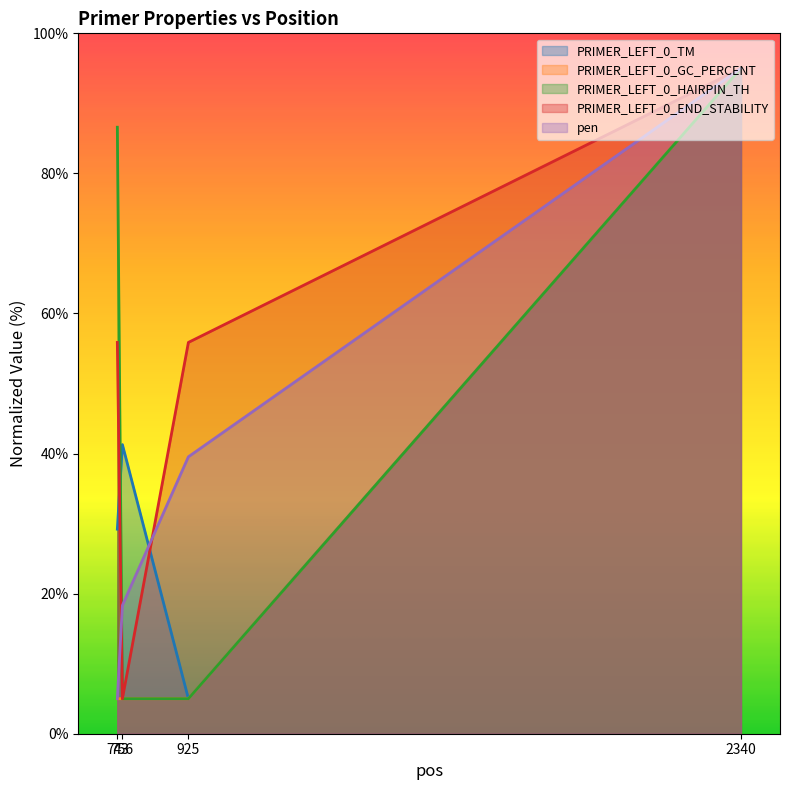

Which category has the lowest value in the PRIMER_LEFT_0_TM series?

925